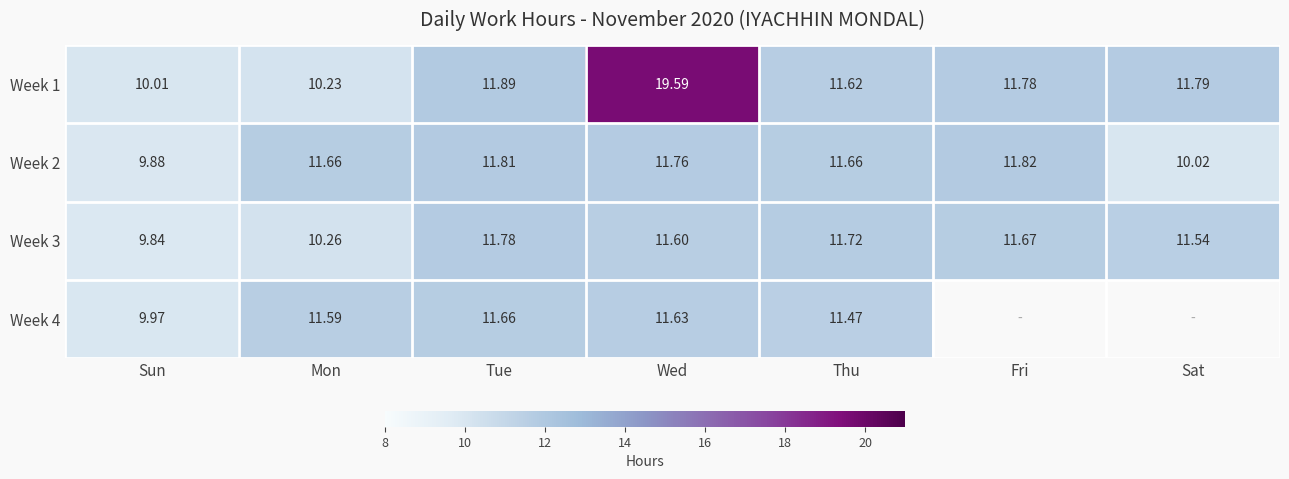

What is the sum of the Week 3 values at Mon and Tue?

22.0